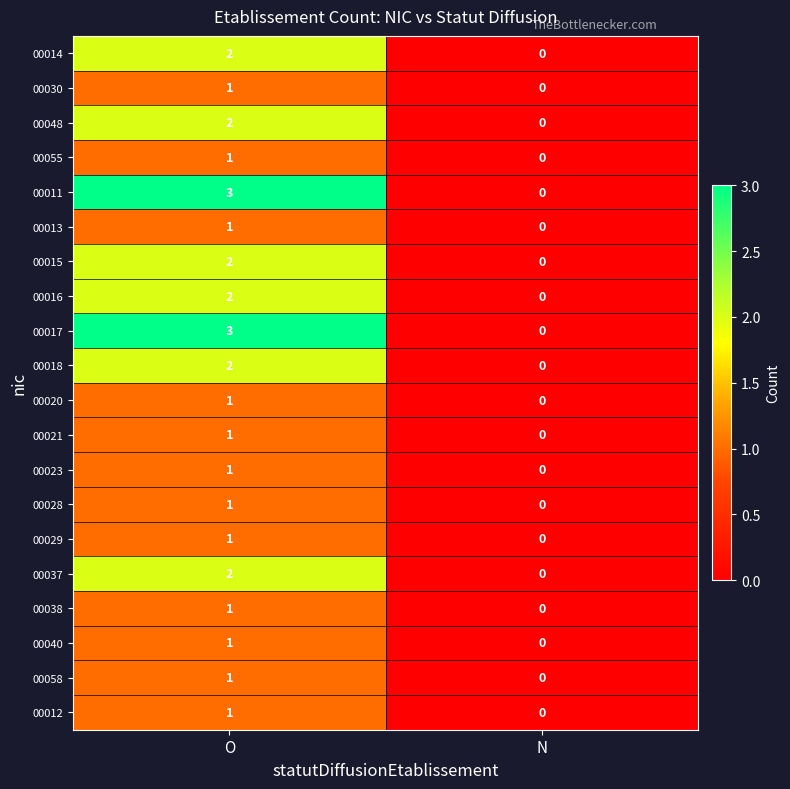

Is it true that 00023 equals 2 at O?

False